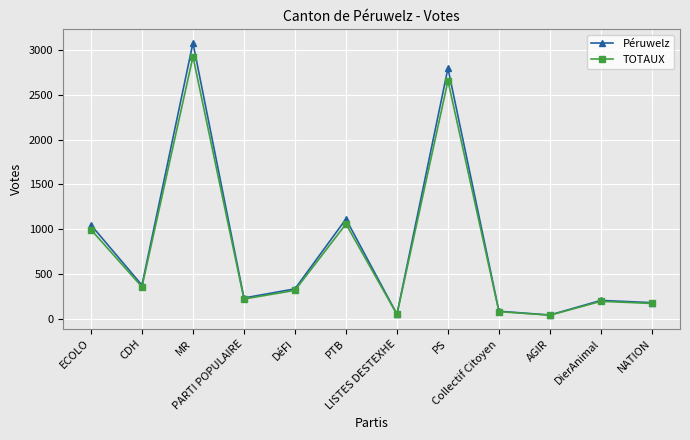

At PS, list the series in order from smallest to largest.

TOTAUX, Péruwelz